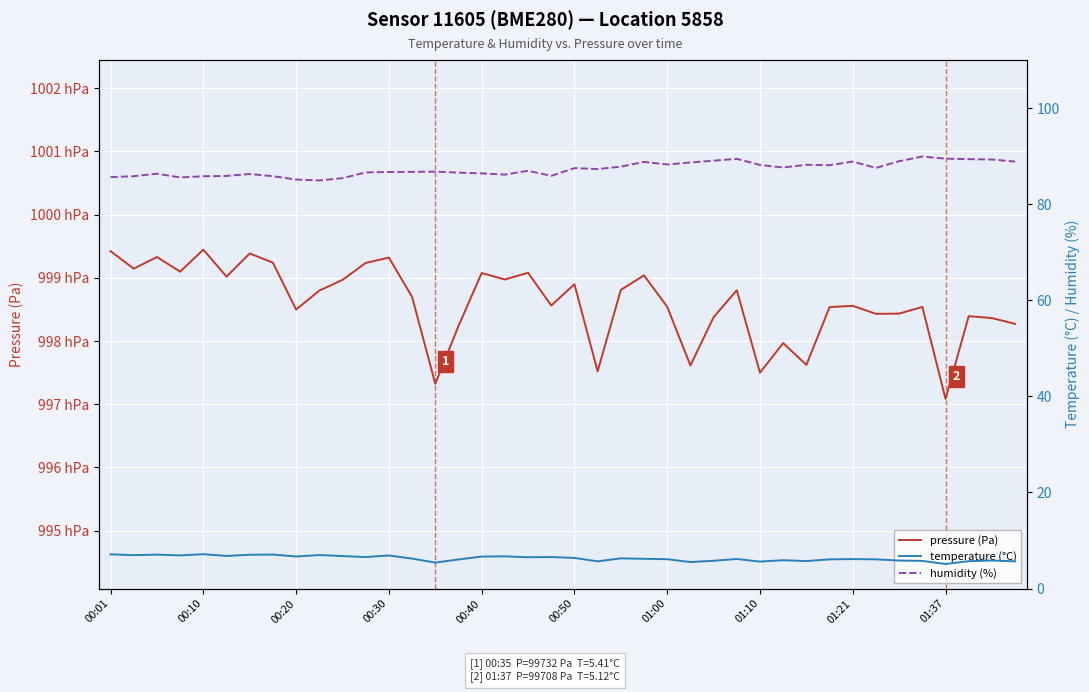

What is the highest value of the temperature (°C) series?

7.2